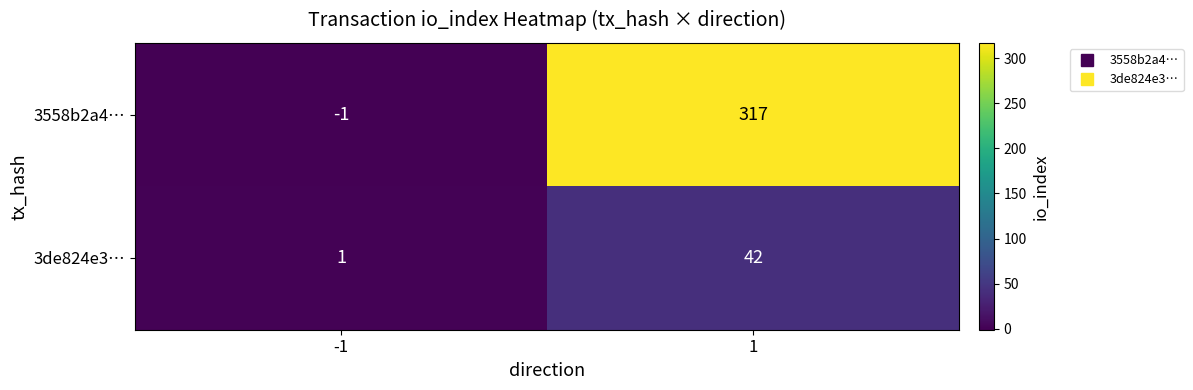

True or false: 3de824e3… has a value of 42 at 1.

True